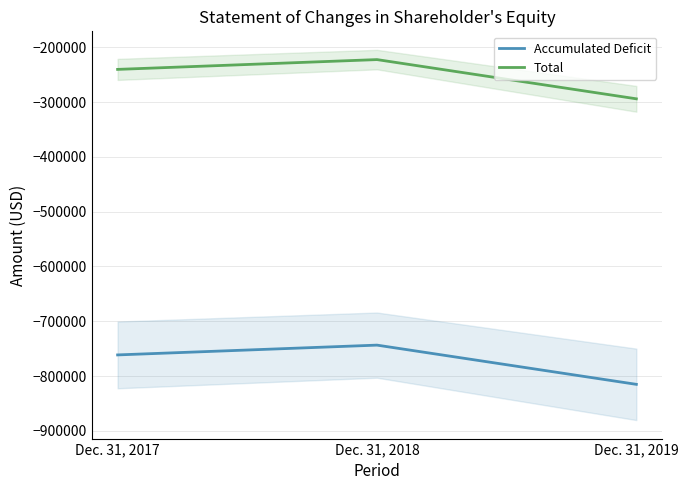

Is it true that Total equals -428959 at Dec. 31, 2017?

False